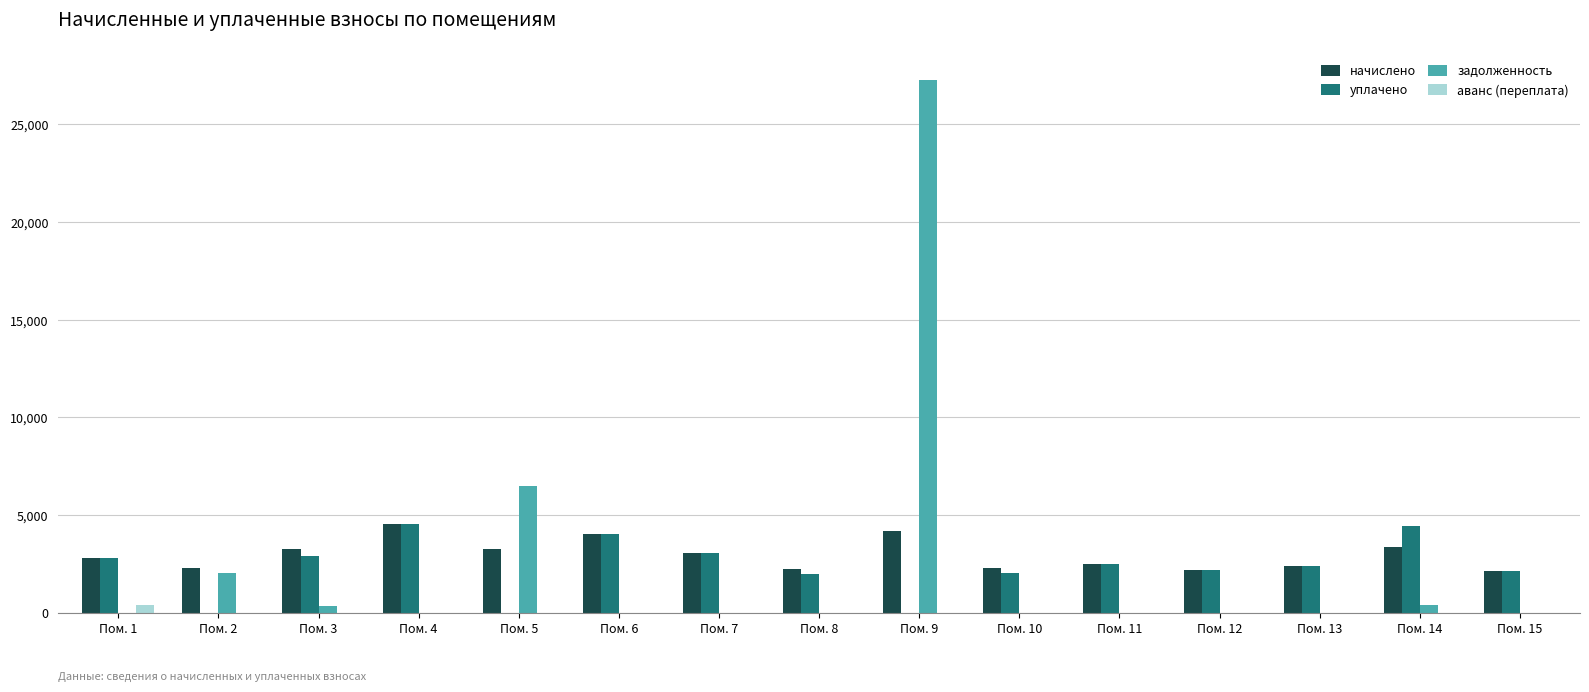

What is the difference between the начислено values at Пом. 8 and Пом. 9?

1937.6